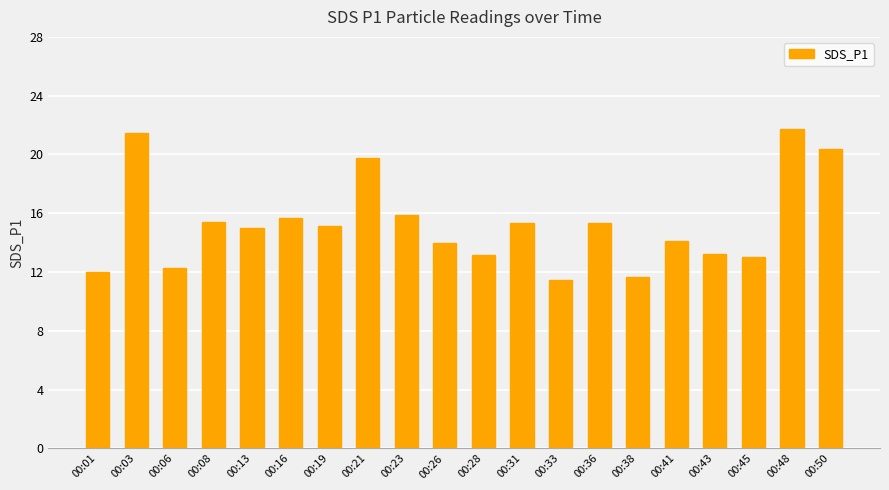

The chart shows a value of 34.9 at 00:21. True or false?

False